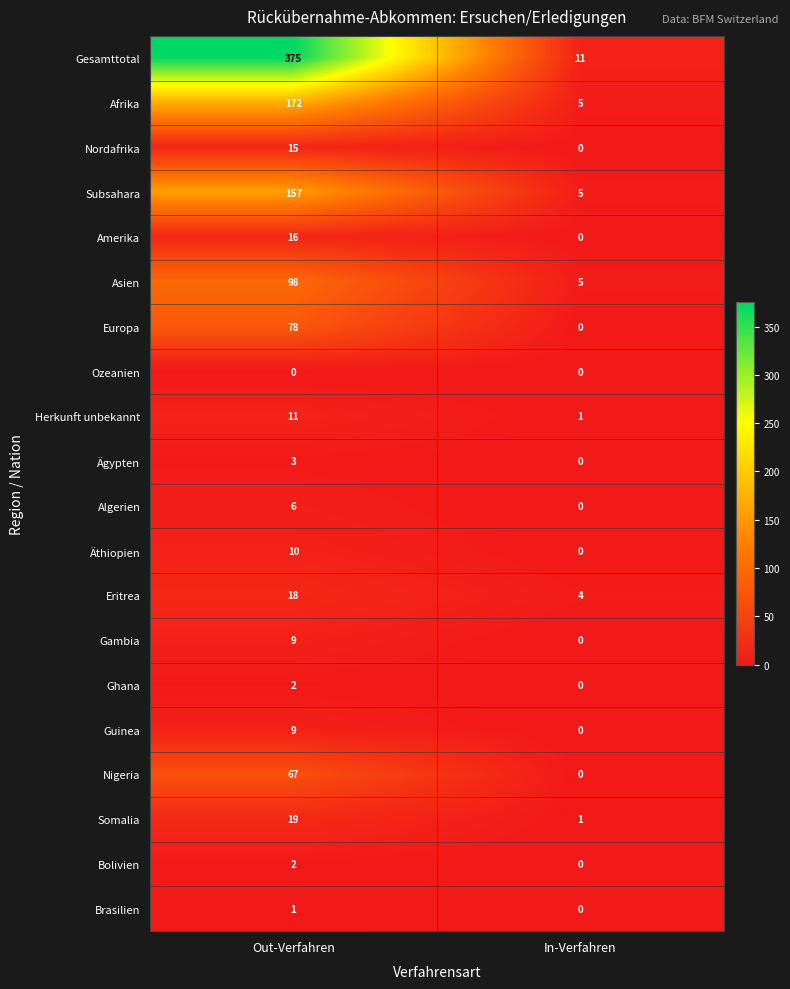

Which series has the largest total across all categories?

Gesamttotal